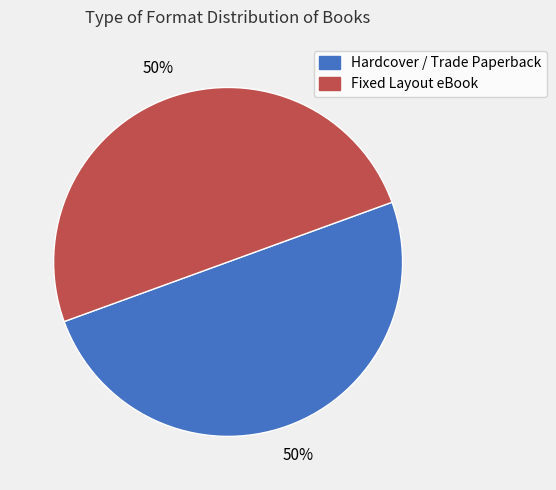

Count the number of slices in the pie.

2